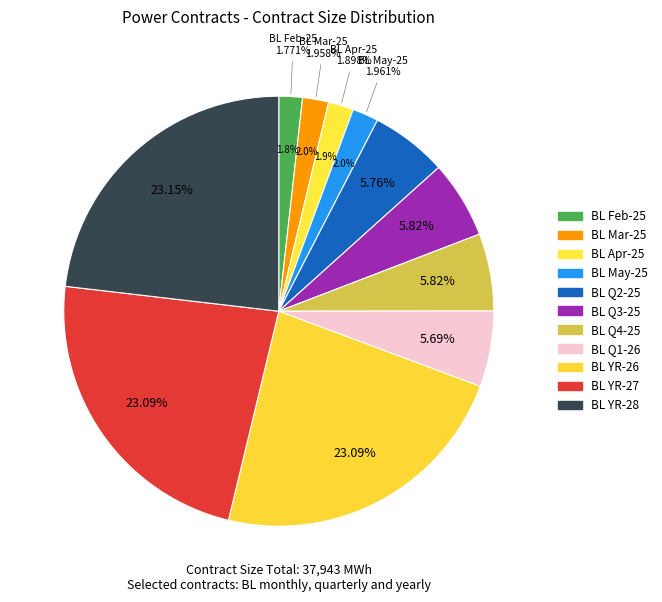

How many segments does this pie chart have?

11